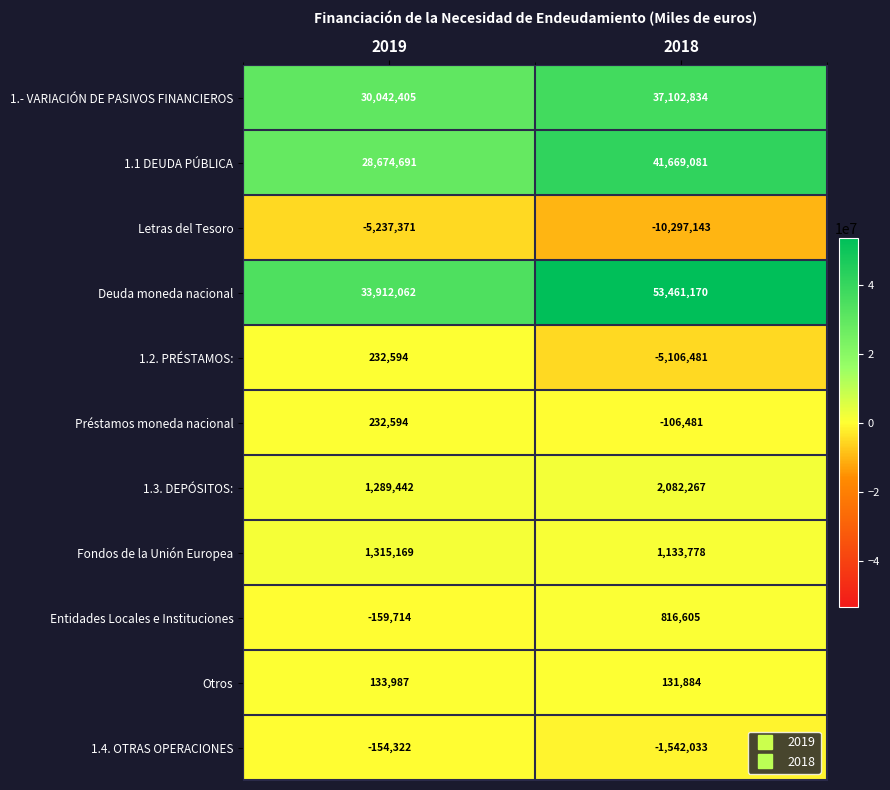

At which category is the sum across all series the highest?

2018